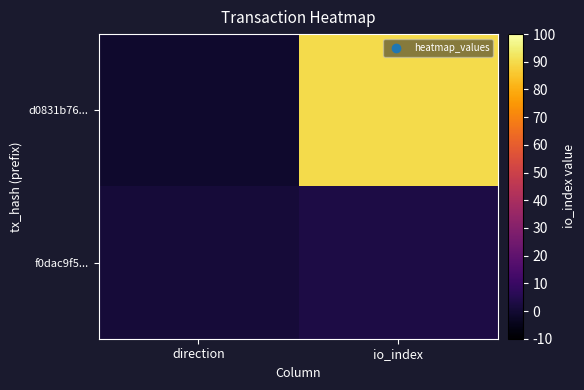

At which category is the sum across all series the highest?

io_index